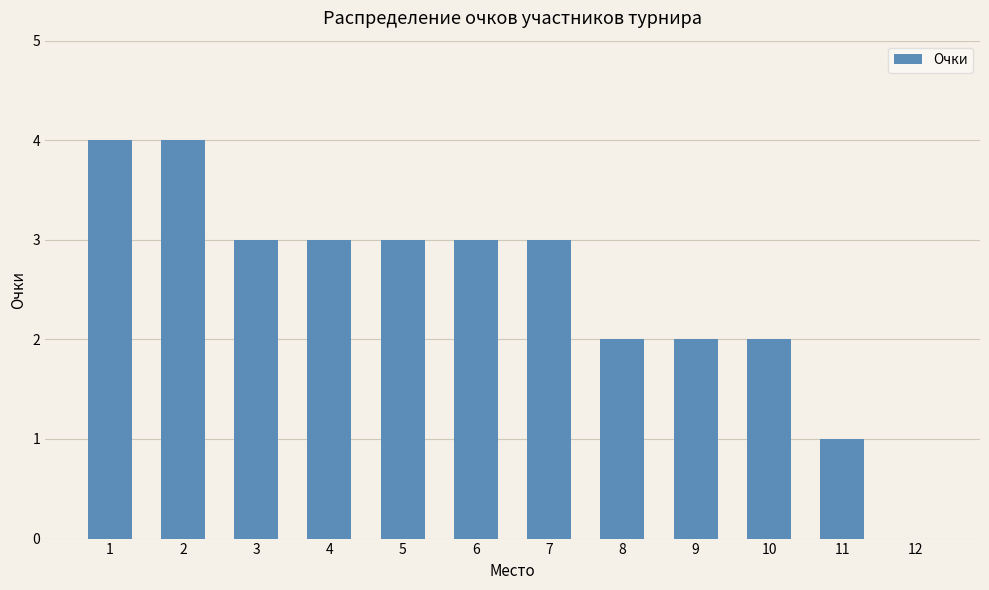

What is the maximum value shown in the chart?

4